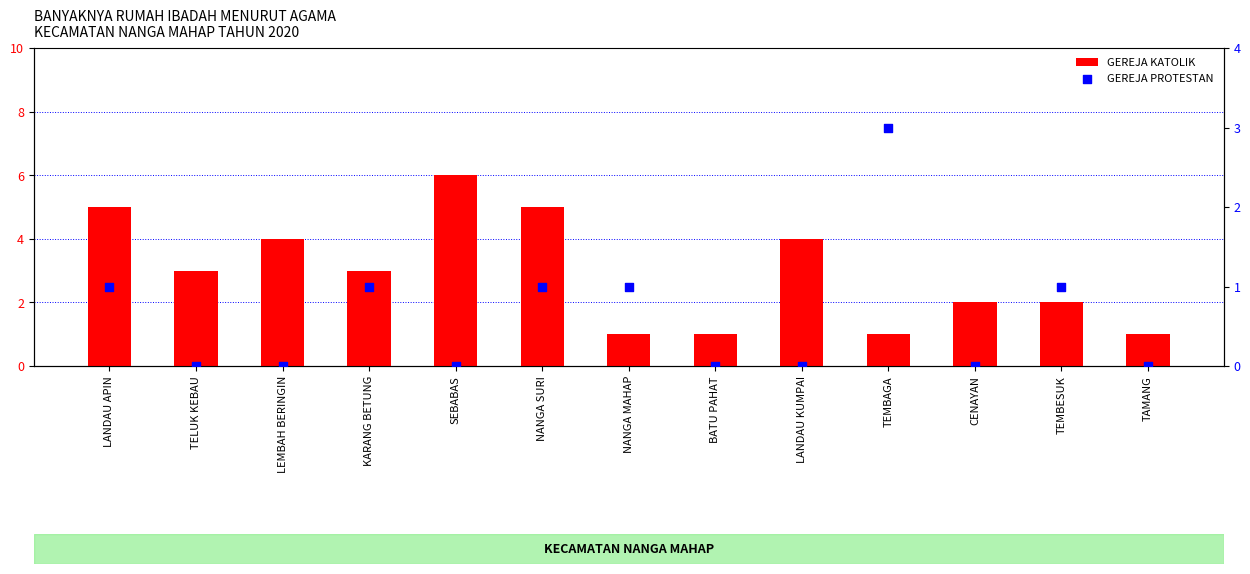

What is the total value across all series at CENAYAN?

2